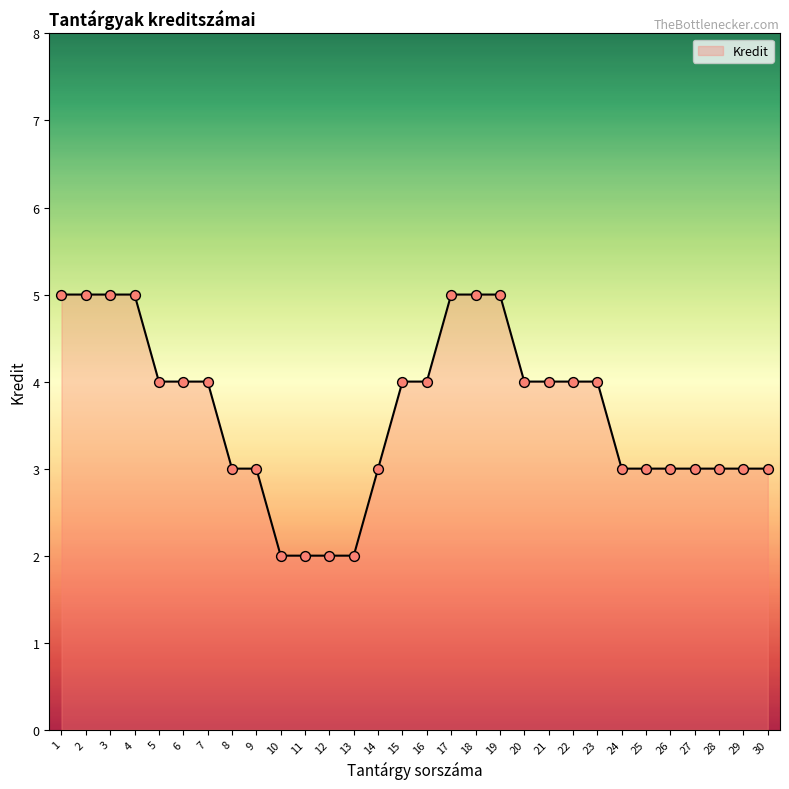

What is the change in value from 7 to 26?

-1